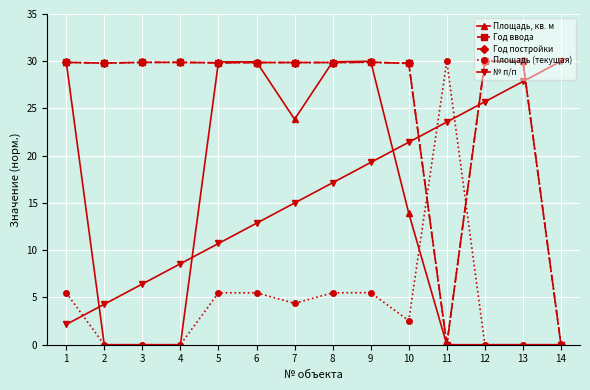

In Год постройки, how many points are lower than both neighbors (excluding endpoints)?

3